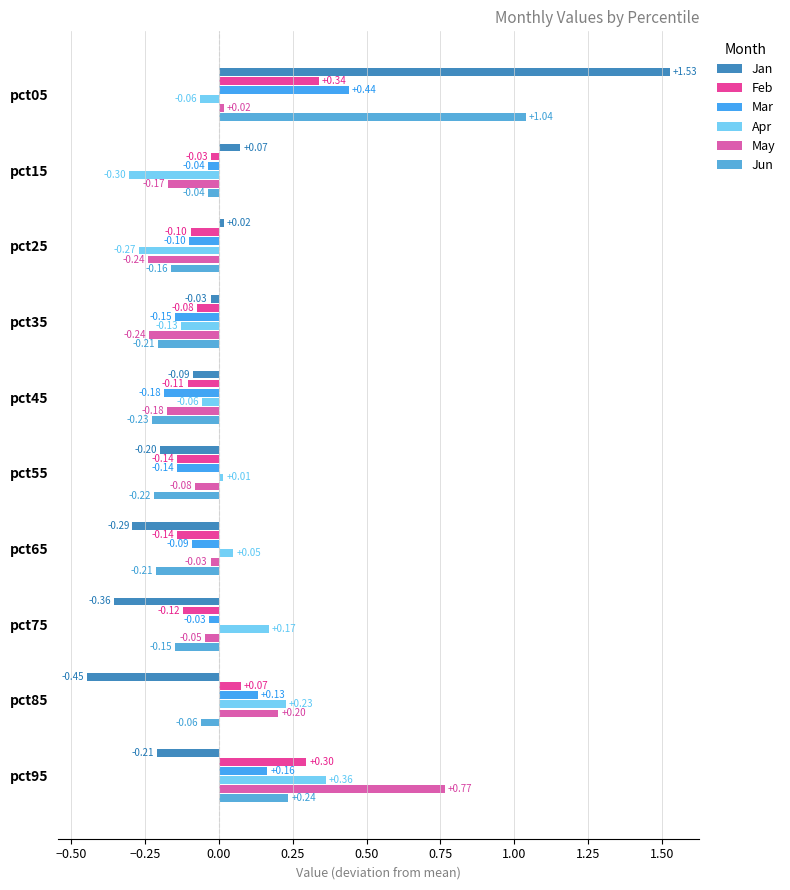

How many negative values does the Feb series have?

7